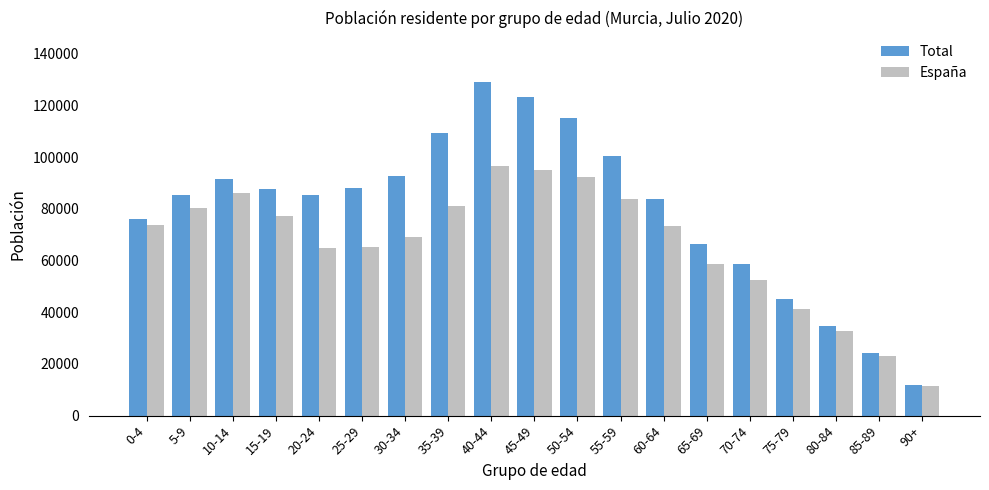

True or false: Total has a value of 123241.1 at 45-49.

True